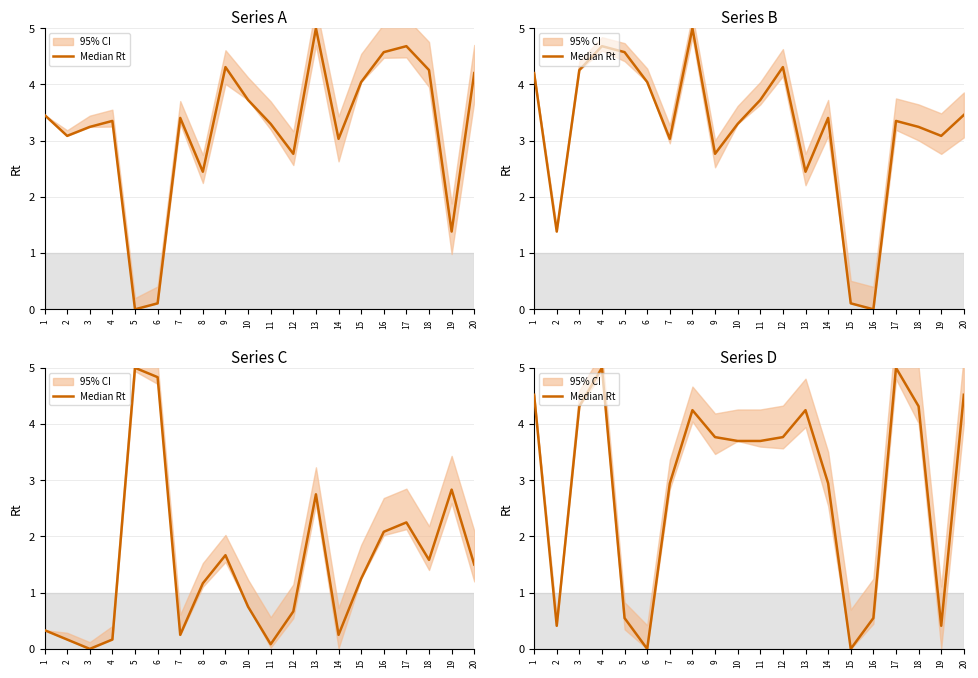

Read the value at 16.

0.5